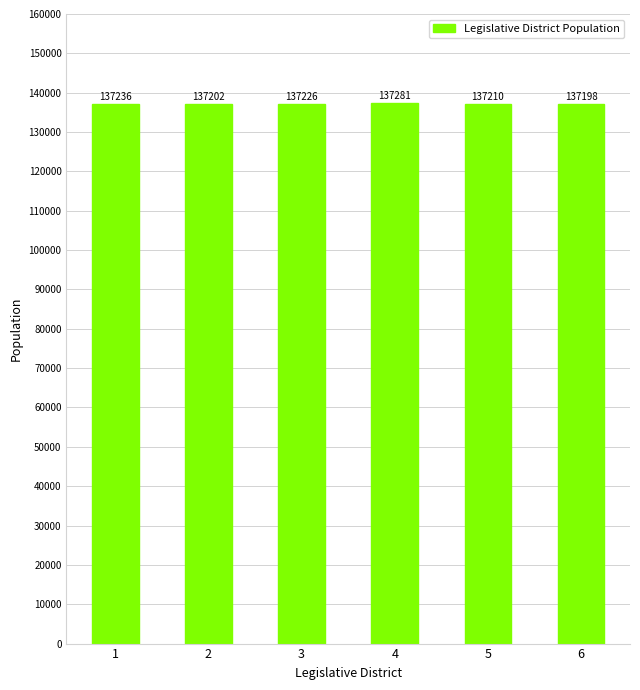

List the labels in order of value, largest first.

4, 1, 3, 5, 2, 6